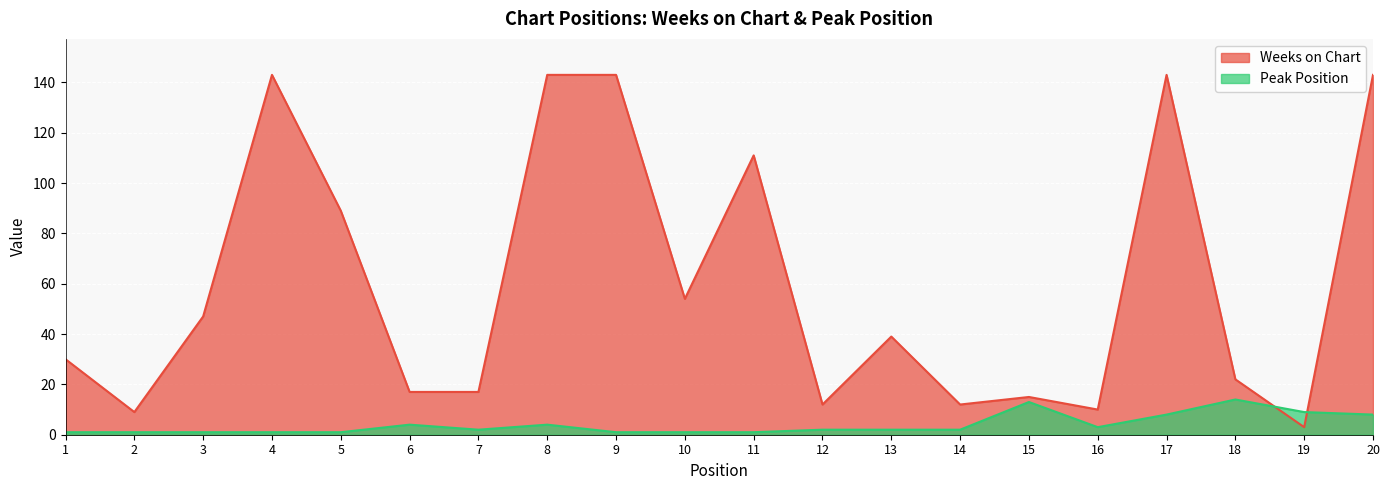

True or false: Weeks on Chart has more than 2 interior local peaks.

True